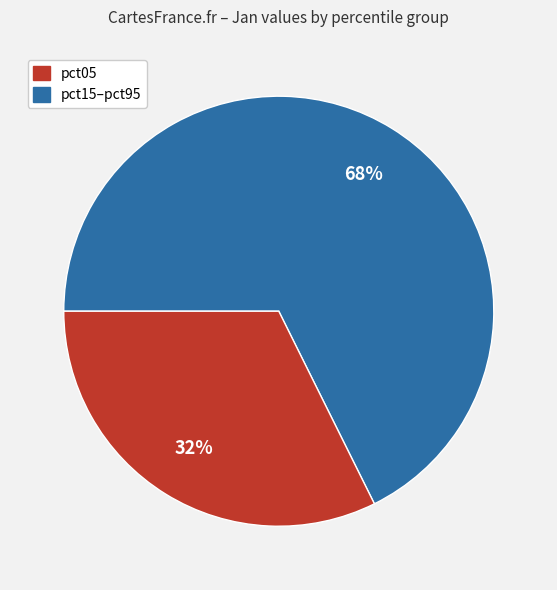

Count the number of slices in the pie.

2